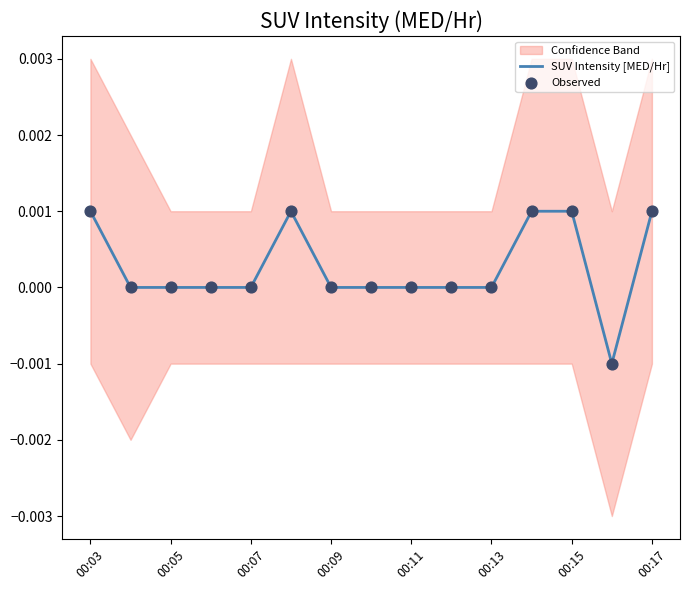

Which series has the largest total across all categories?

SUV Intensity [MED/Hr]